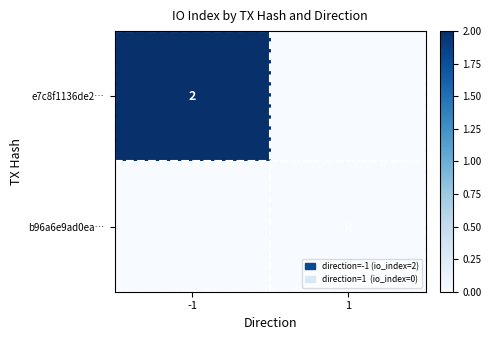

Is it true that e7c8f1136de2… equals 2 at -1?

True